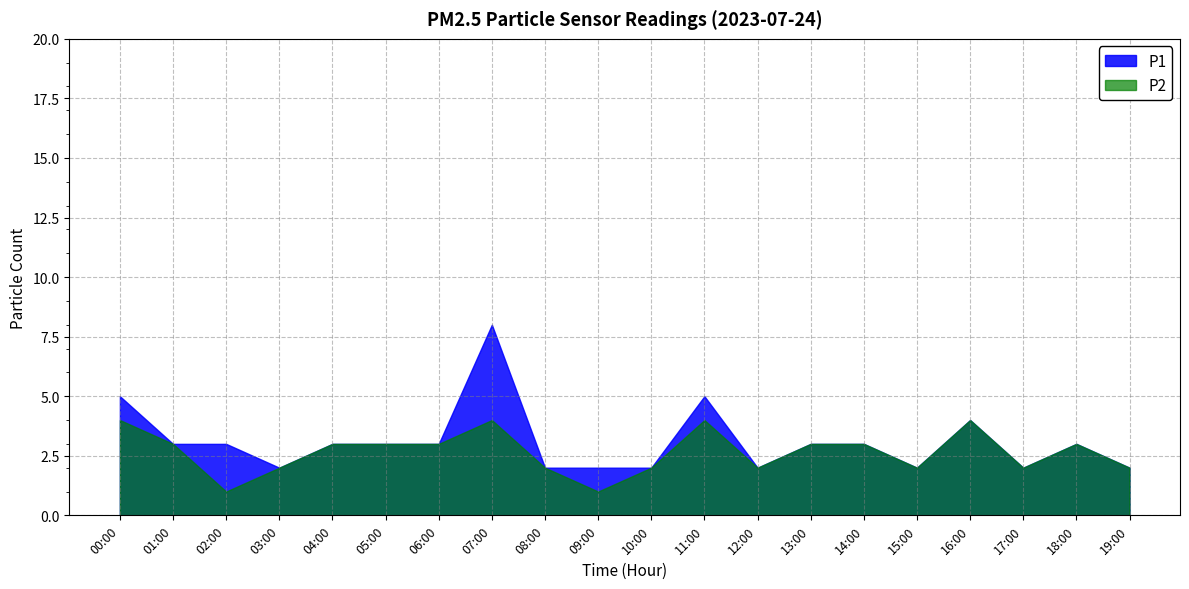

Count the number of categories in the chart.

20